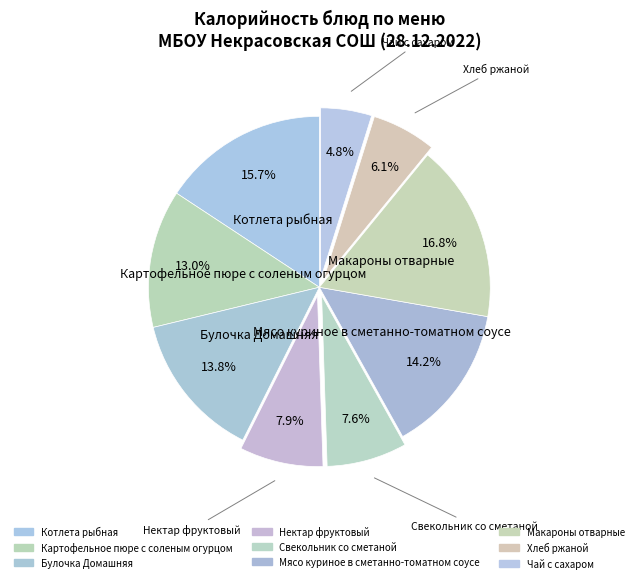

How many segments does this pie chart have?

9